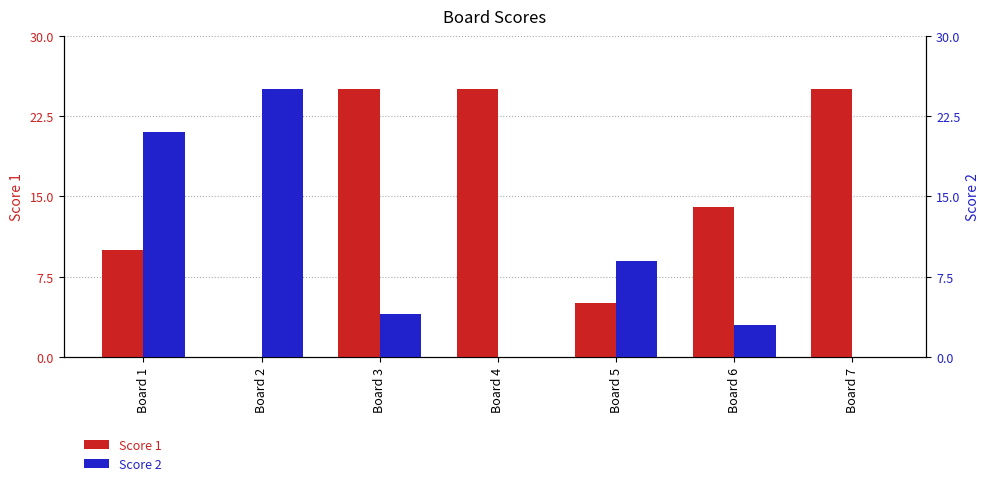

What is the sum of the Score 1 values at Board 5 and Board 2?

5